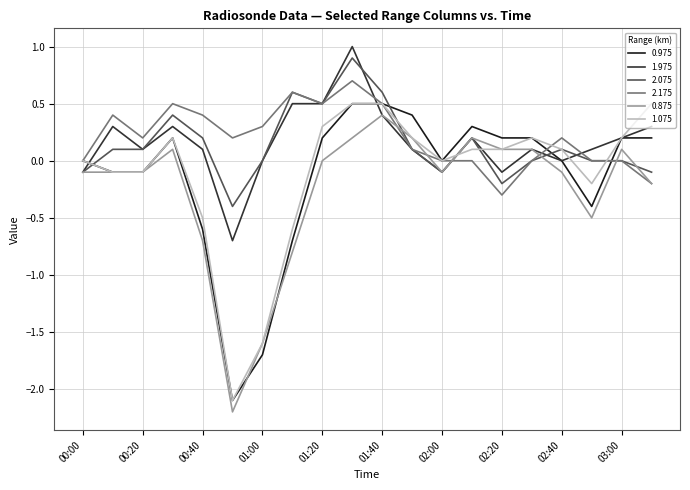

What is the highest value of the 0.975 series?

0.5